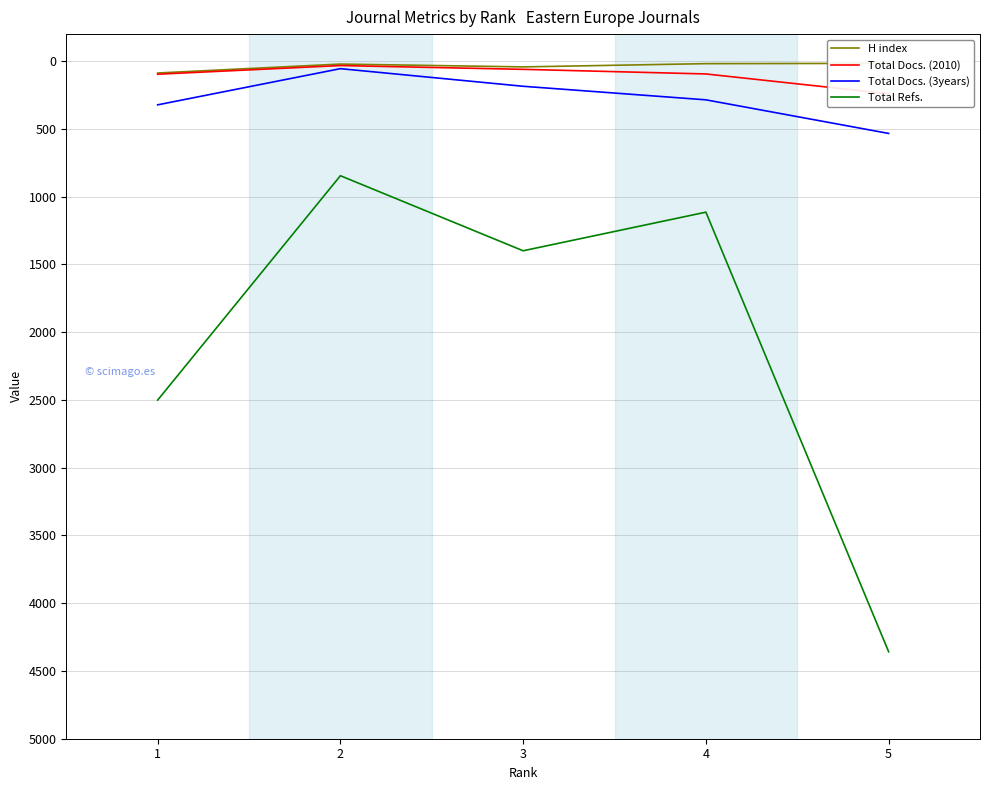

What is the maximum value for Total Docs. (3years)?

533